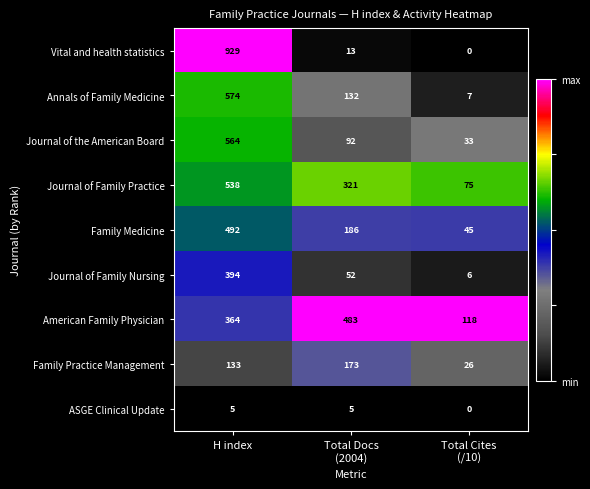

Rank the series by their maximum value, from highest to lowest.

Vital and health statistics, Annals of Family Medicine, Journal of the American Board, Journal of Family Practice, Family Medicine, American Family Physician, Journal of Family Nursing, Family Practice Management, ASGE Clinical Update